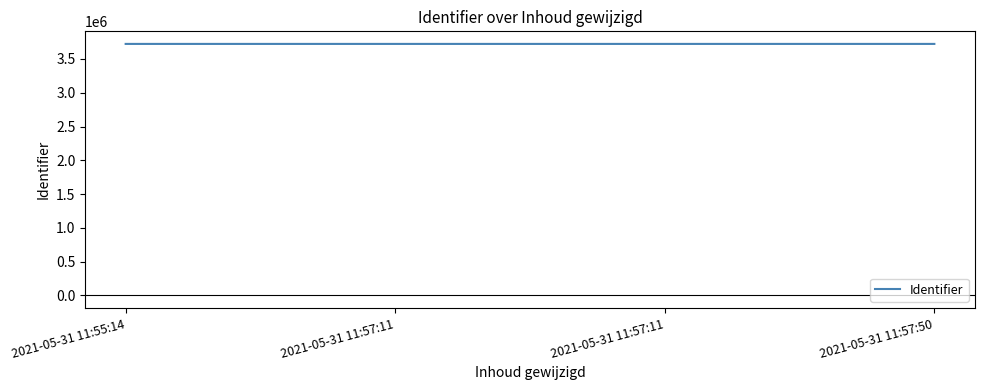

Is this an area chart (filled region under the line)?

No